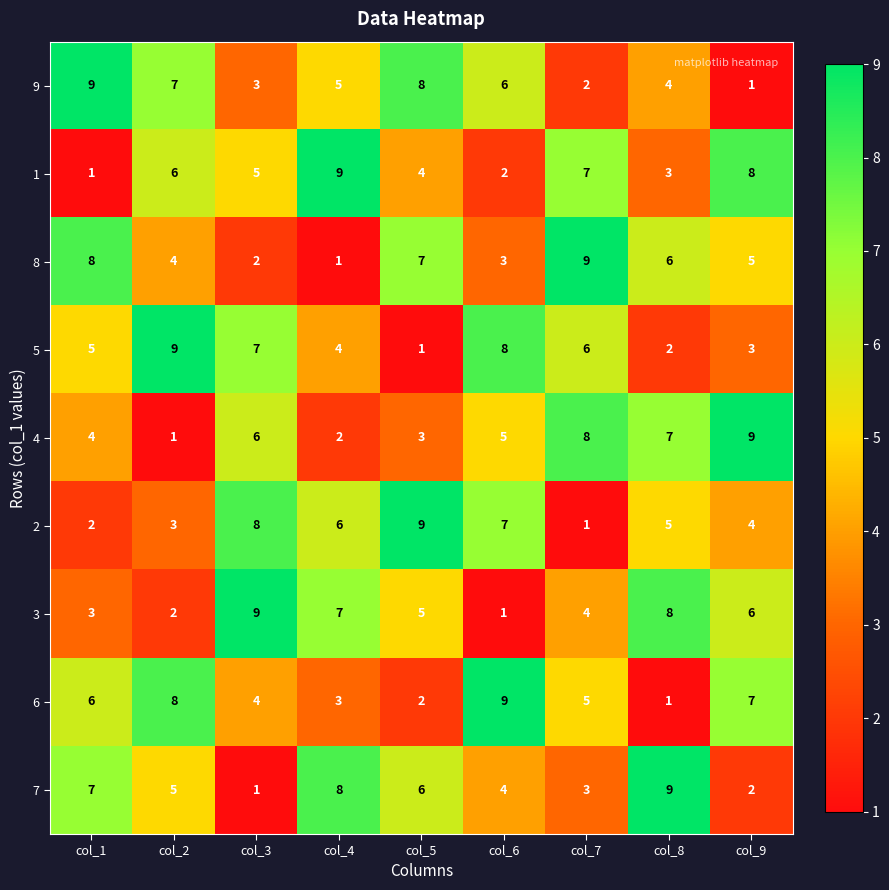

What is the total value across all series at col_9?

45